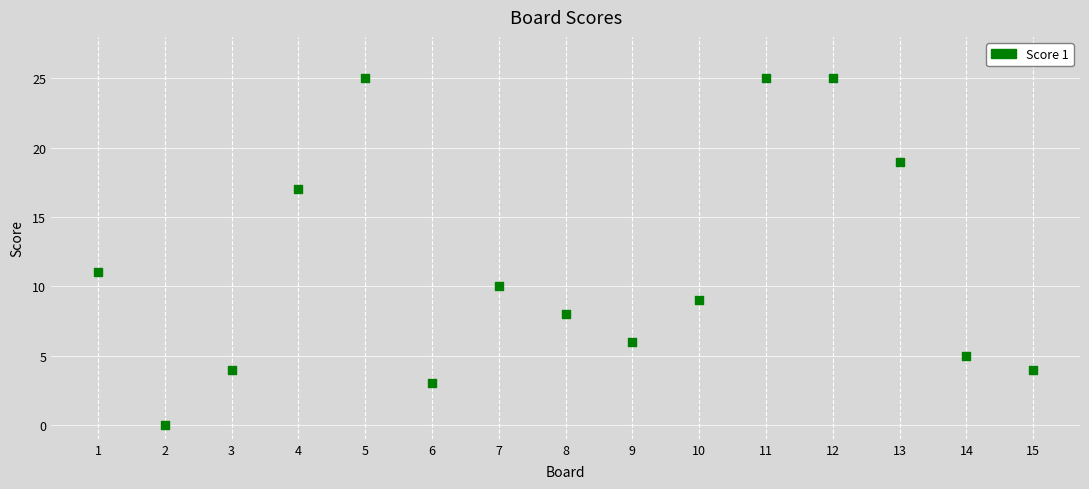

What is the range of Y values (max minus min)?

25